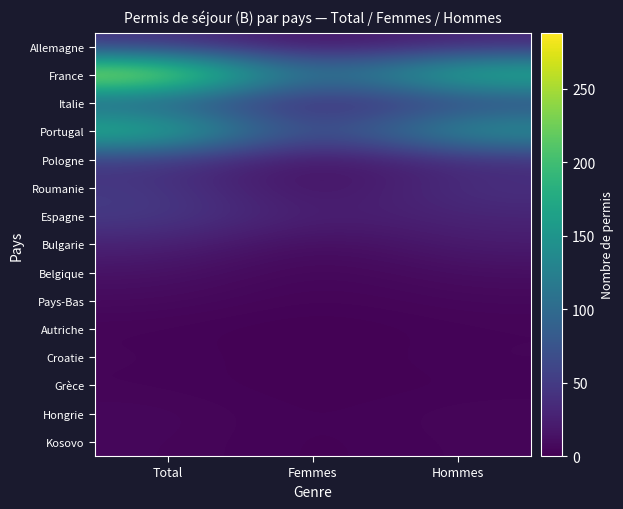

Which category has the highest value across all series?

Total